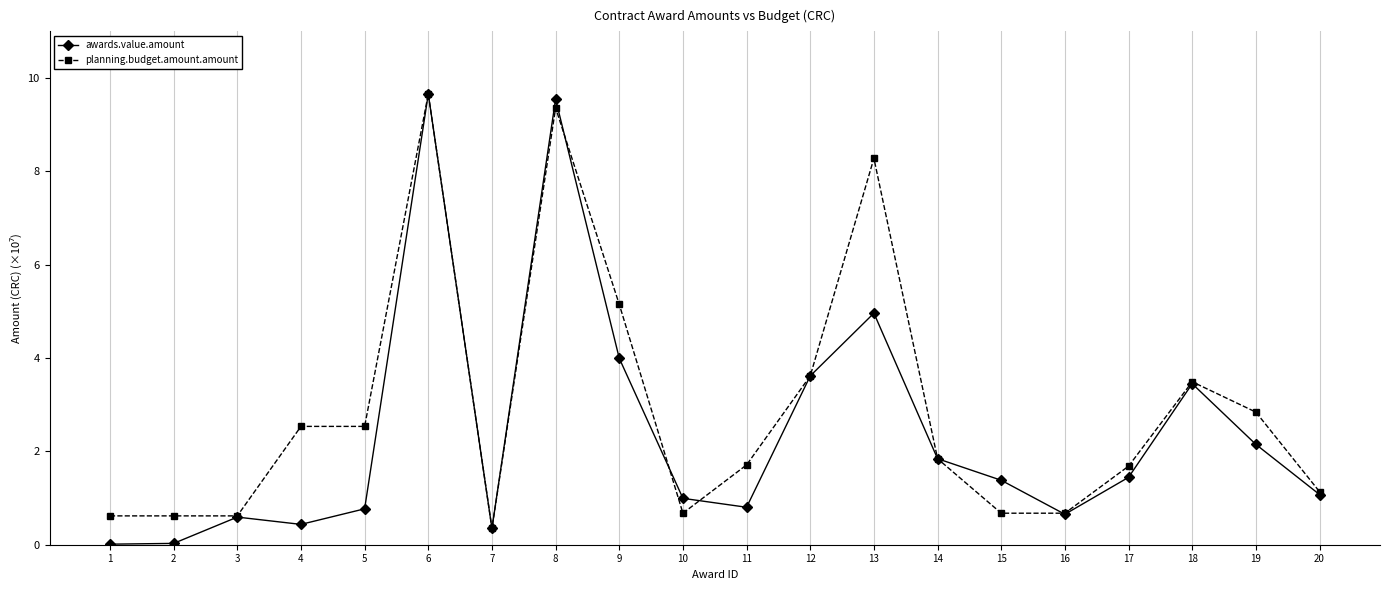

What is the greatest value displayed?

9.7